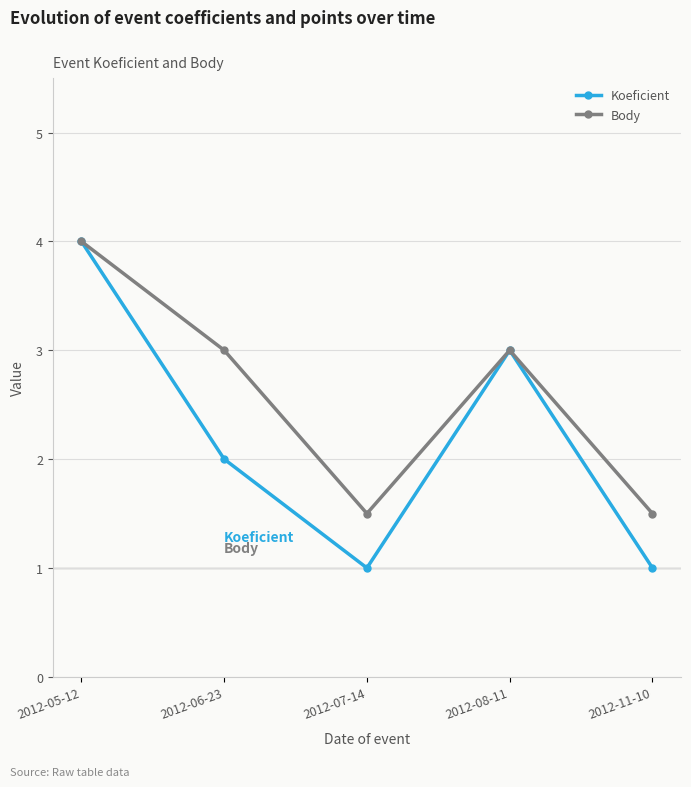

At which label does Koeficient reach its peak?

2012-05-12